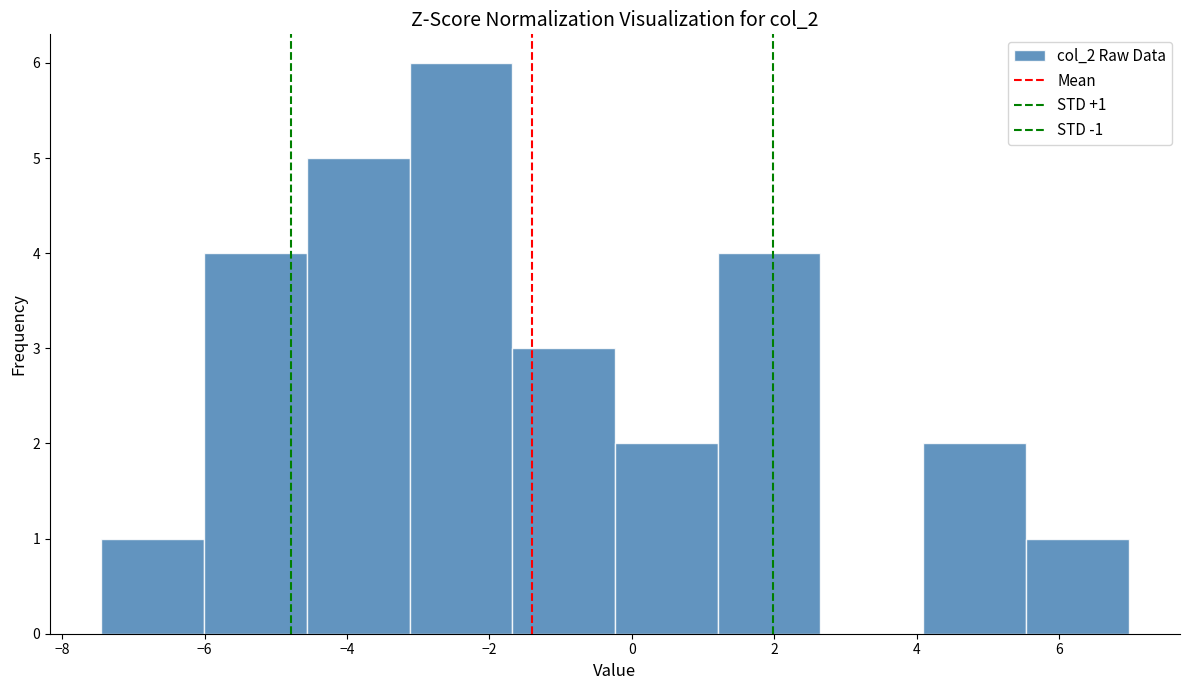

Over which range of the x-axis is the bar tallest?

-3.2 to -1.6